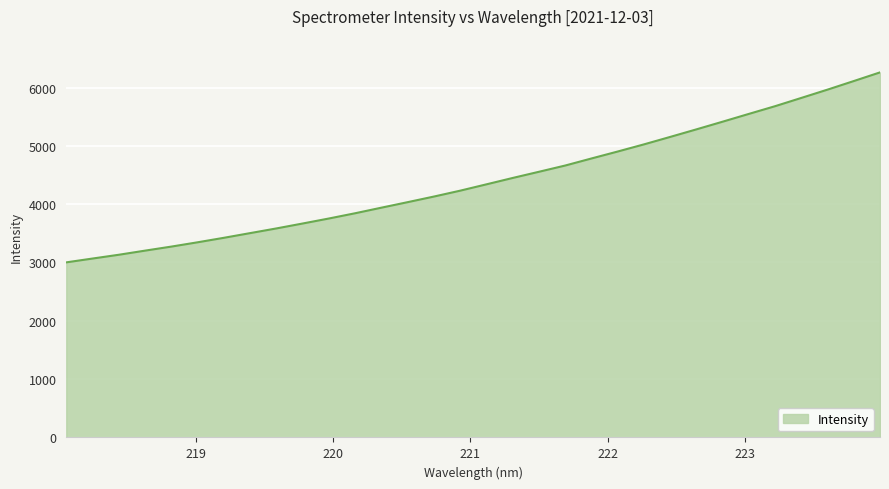

What is the difference between the maximum and minimum values?

3257.2